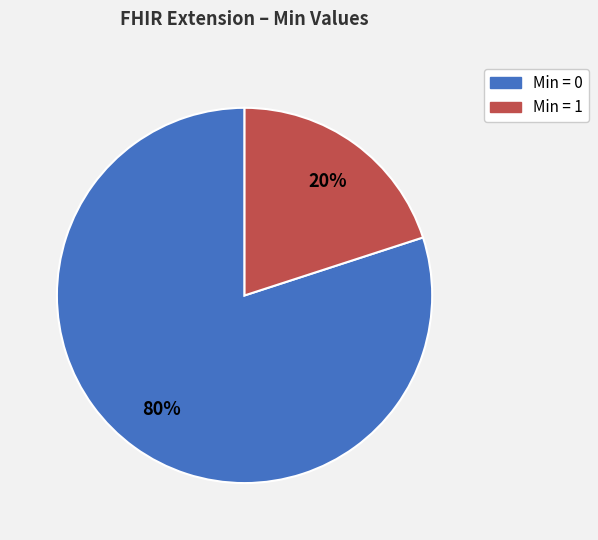

Is it true that Min = 1 is 29% of the pie?

False